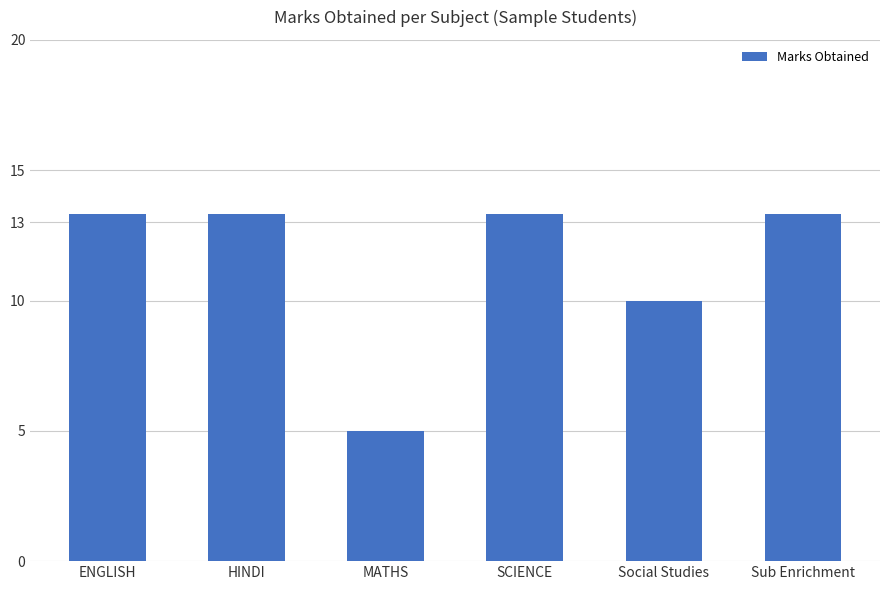

True or false: the data shows 2.1 at Social Studies.

False